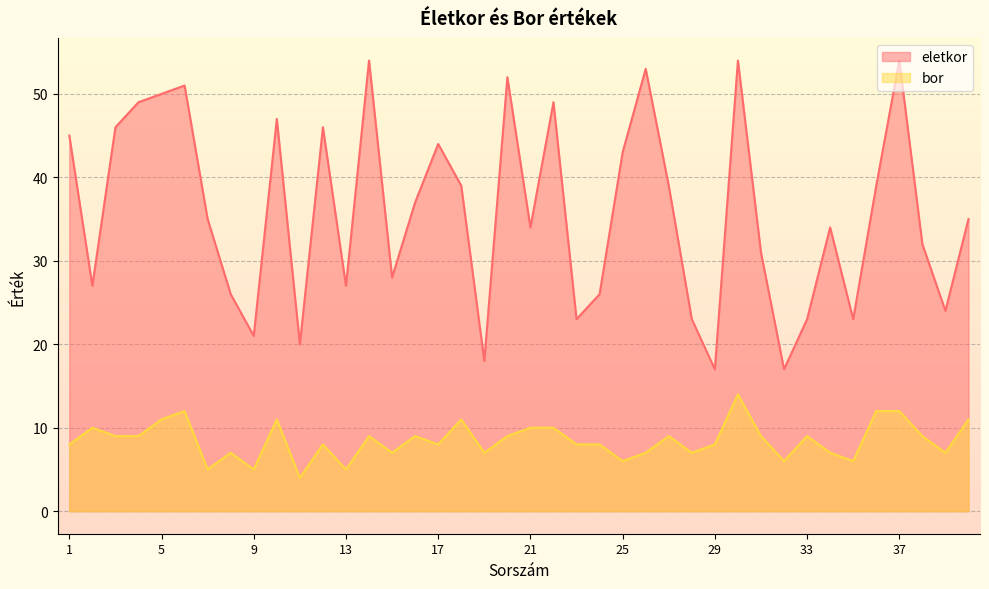

Where is the first local minimum for bor?

7